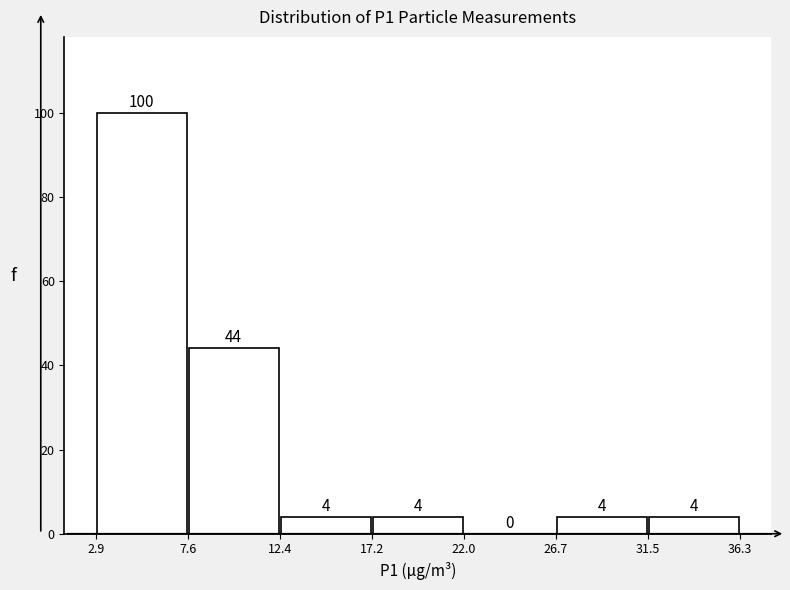

Reading left to right, list every bar in this chart as the range it spans on the x-axis followed by its height.

2.9 to 7.6: 100
7.6 to 12.4: 44
12.4 to 17.2: 4
17.2 to 22.0: 4
22.0 to 26.7: 0
26.7 to 31.5: 4
31.5 to 36.3: 4